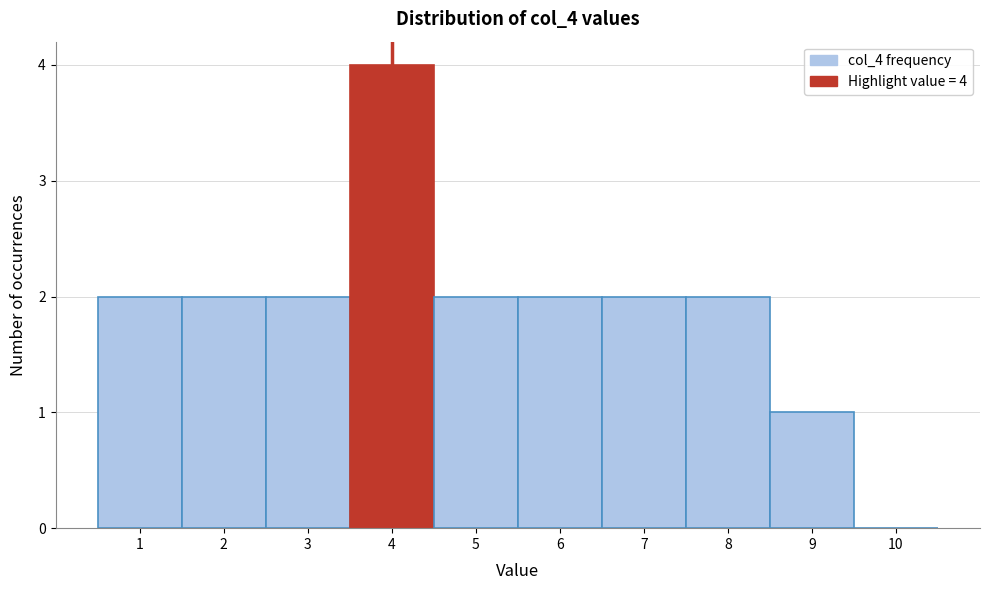

Which range on the x-axis has the tallest bar?

3.5 to 4.5